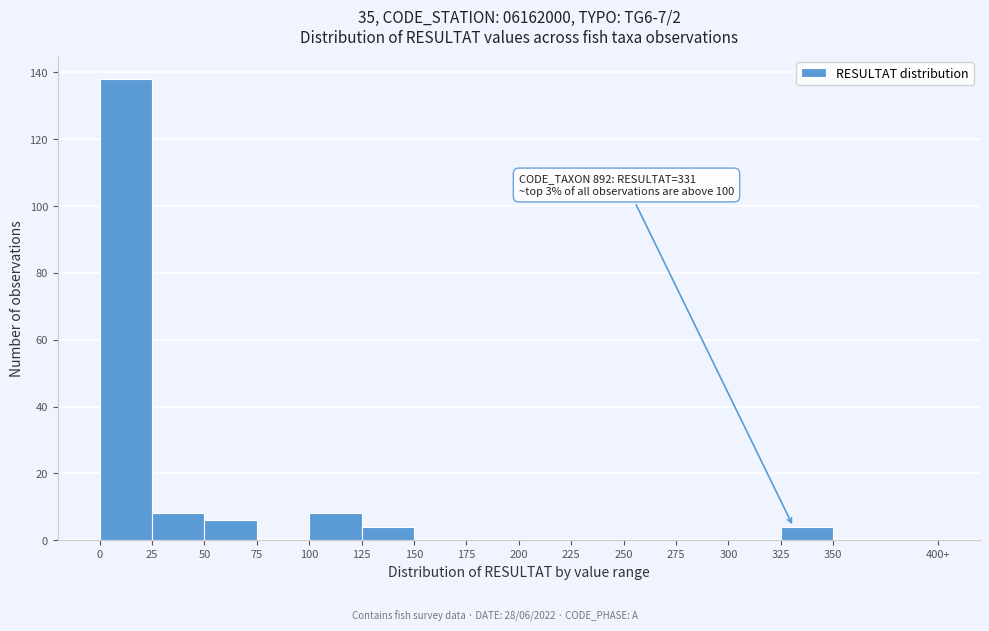

Reading right to left, extract all data points from this chart.

350=0	325=4	300=0	275=0	250=0	225=0	200=0	175=0	150=0	125=4	100=8	75=0	50=6	25=8	0=138